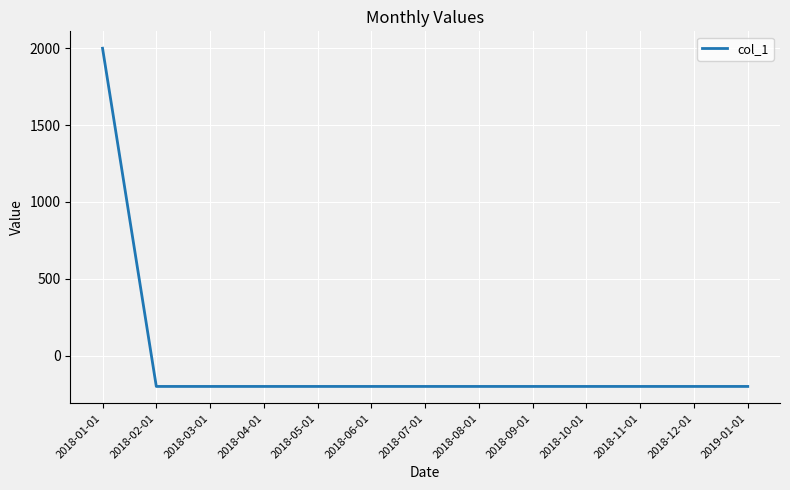

What is the difference between the maximum and minimum values?

2200